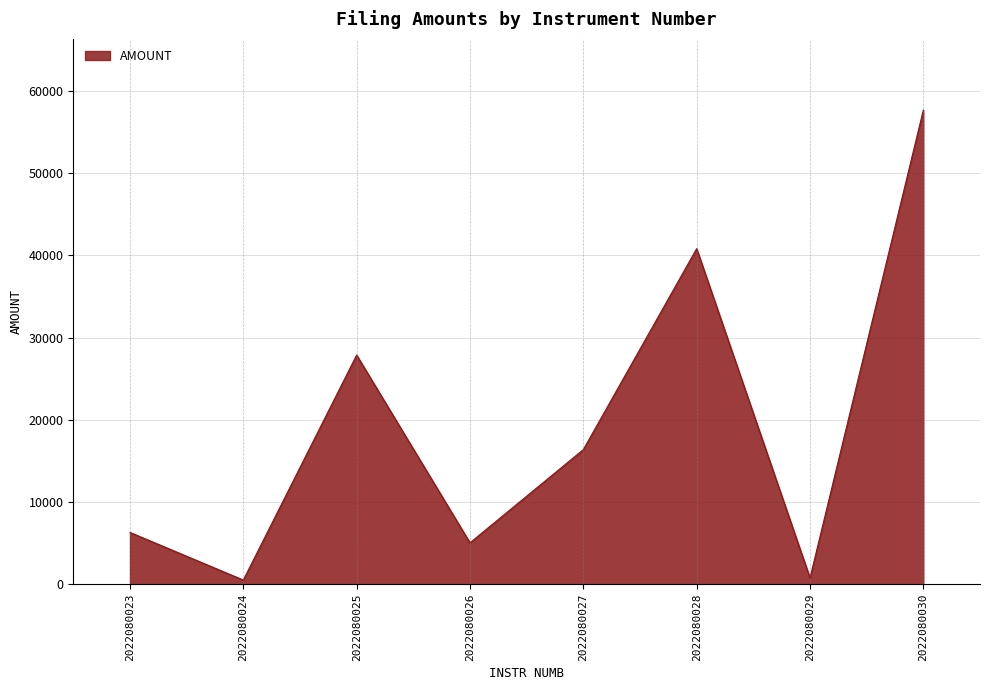

Between 2022080023 and 2022080027, which is larger?

2022080027